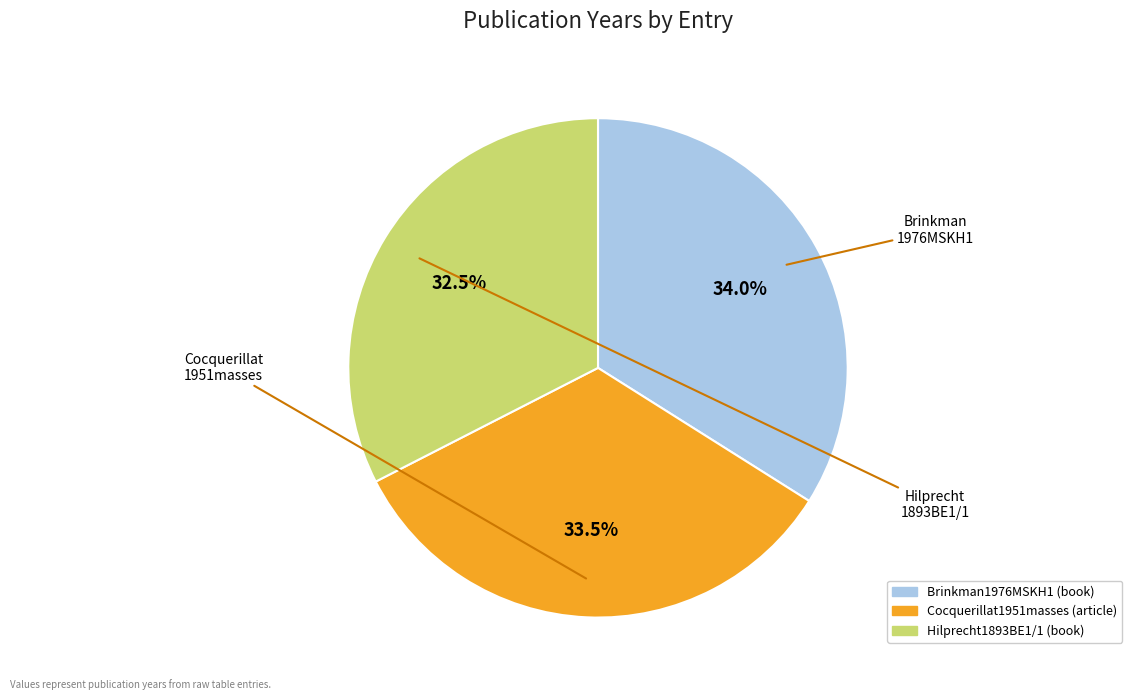

What portion of the pie excludes Hilprecht1893BE1/1?

67.5%